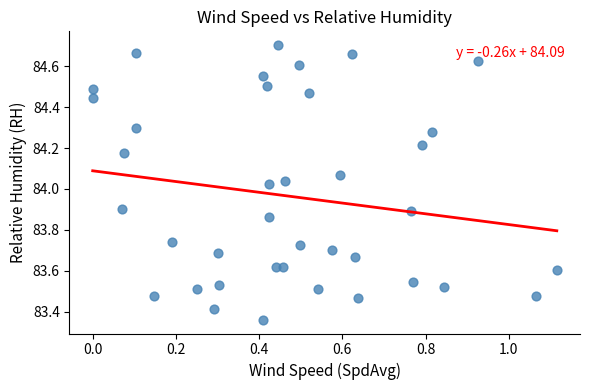

What is the range of Y values (max minus min)?

1.3